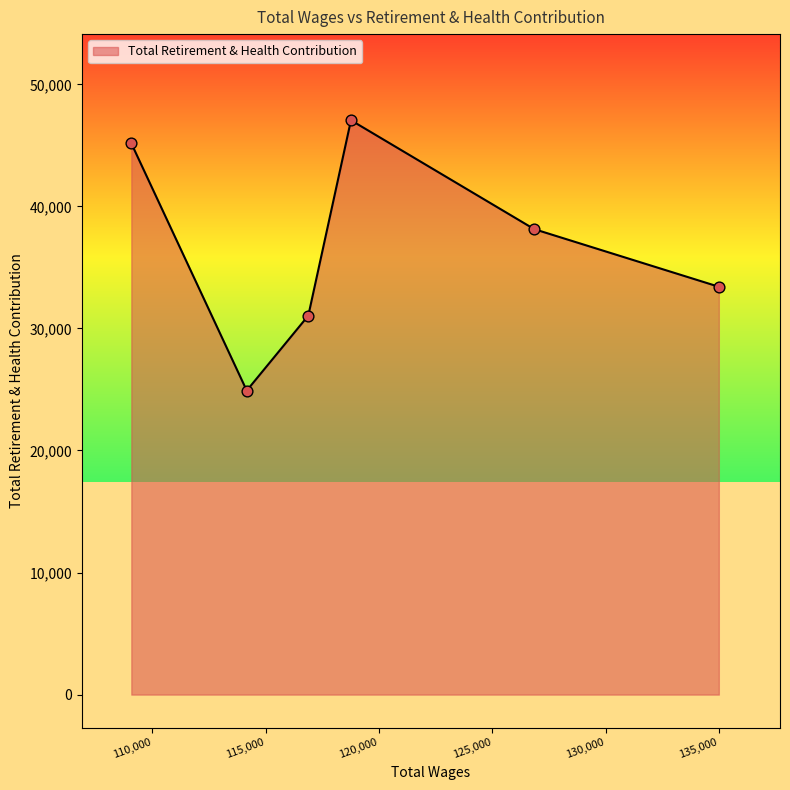

What is the greatest value displayed?

47055